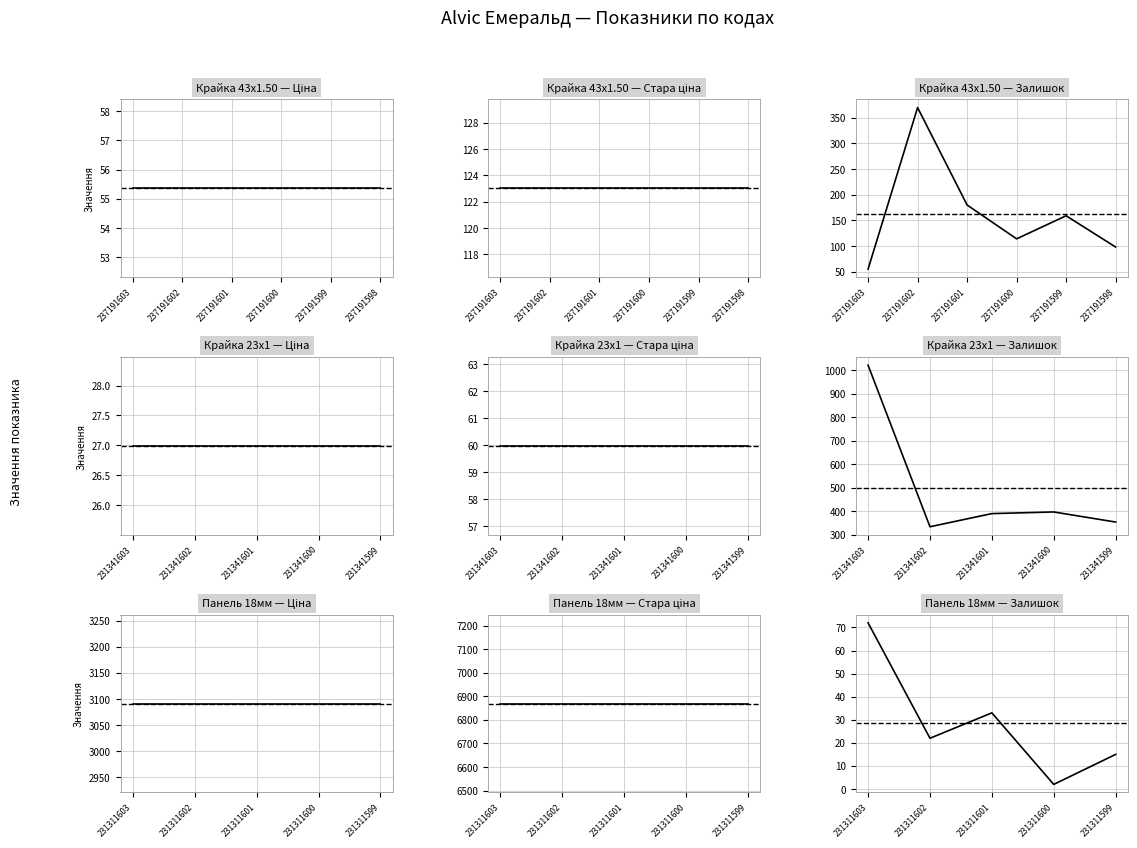

What is the average value of the Ціна series?

995.2